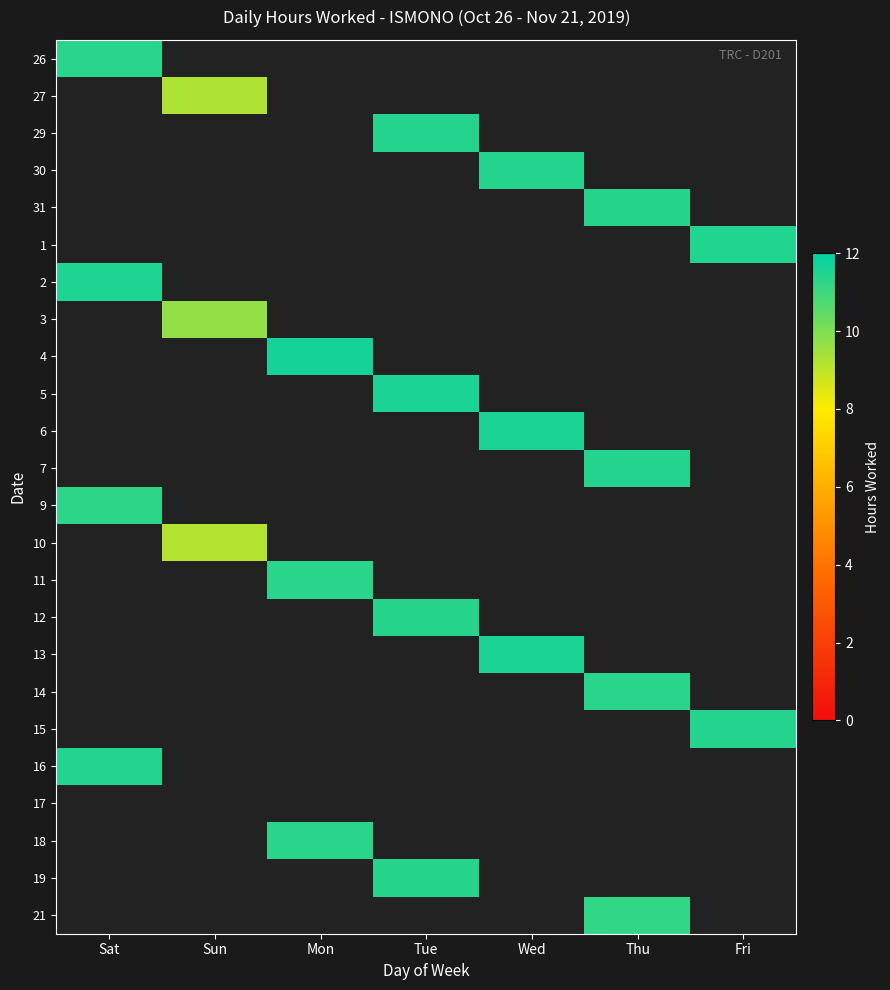

Reading left to right, list all the values displayed in this chart.

26: Sat=11.3	Sun=0.0	Mon=0.0	Tue=0.0	Wed=0.0	Thu=0.0	Fri=0.0
27: Sat=0.0	Sun=9.2	Mon=0.0	Tue=0.0	Wed=0.0	Thu=0.0	Fri=0.0
29: Sat=0.0	Sun=0.0	Mon=0.0	Tue=11.4	Wed=0.0	Thu=0.0	Fri=0.0
30: Sat=0.0	Sun=0.0	Mon=0.0	Tue=0.0	Wed=11.4	Thu=0.0	Fri=0.0
31: Sat=0.0	Sun=0.0	Mon=0.0	Tue=0.0	Wed=0.0	Thu=11.4	Fri=0.0
1: Sat=0.0	Sun=0.0	Mon=0.0	Tue=0.0	Wed=0.0	Thu=0.0	Fri=11.5
2: Sat=11.5	Sun=0.0	Mon=0.0	Tue=0.0	Wed=0.0	Thu=0.0	Fri=0.0
3: Sat=0.0	Sun=9.7	Mon=0.0	Tue=0.0	Wed=0.0	Thu=0.0	Fri=0.0
4: Sat=0.0	Sun=0.0	Mon=11.7	Tue=0.0	Wed=0.0	Thu=0.0	Fri=0.0
5: Sat=0.0	Sun=0.0	Mon=0.0	Tue=11.5	Wed=0.0	Thu=0.0	Fri=0.0
6: Sat=0.0	Sun=0.0	Mon=0.0	Tue=0.0	Wed=11.5	Thu=0.0	Fri=0.0
7: Sat=0.0	Sun=0.0	Mon=0.0	Tue=0.0	Wed=0.0	Thu=11.4	Fri=0.0
9: Sat=11.2	Sun=0.0	Mon=0.0	Tue=0.0	Wed=0.0	Thu=0.0	Fri=0.0
10: Sat=0.0	Sun=9.2	Mon=0.0	Tue=0.0	Wed=0.0	Thu=0.0	Fri=0.0
11: Sat=0.0	Sun=0.0	Mon=11.3	Tue=0.0	Wed=0.0	Thu=0.0	Fri=0.0
12: Sat=0.0	Sun=0.0	Mon=0.0	Tue=11.4	Wed=0.0	Thu=0.0	Fri=0.0
13: Sat=0.0	Sun=0.0	Mon=0.0	Tue=0.0	Wed=11.5	Thu=0.0	Fri=0.0
14: Sat=0.0	Sun=0.0	Mon=0.0	Tue=0.0	Wed=0.0	Thu=11.3	Fri=0.0
15: Sat=0.0	Sun=0.0	Mon=0.0	Tue=0.0	Wed=0.0	Thu=0.0	Fri=11.4
16: Sat=11.4	Sun=0.0	Mon=0.0	Tue=0.0	Wed=0.0	Thu=0.0	Fri=0.0
17: Sat=0.0	Sun=0.0	Mon=0.0	Tue=0.0	Wed=0.0	Thu=0.0	Fri=0.0
18: Sat=0.0	Sun=0.0	Mon=11.3	Tue=0.0	Wed=0.0	Thu=0.0	Fri=0.0
19: Sat=0.0	Sun=0.0	Mon=0.0	Tue=11.4	Wed=0.0	Thu=0.0	Fri=0.0
21: Sat=0.0	Sun=0.0	Mon=0.0	Tue=0.0	Wed=0.0	Thu=11.2	Fri=0.0